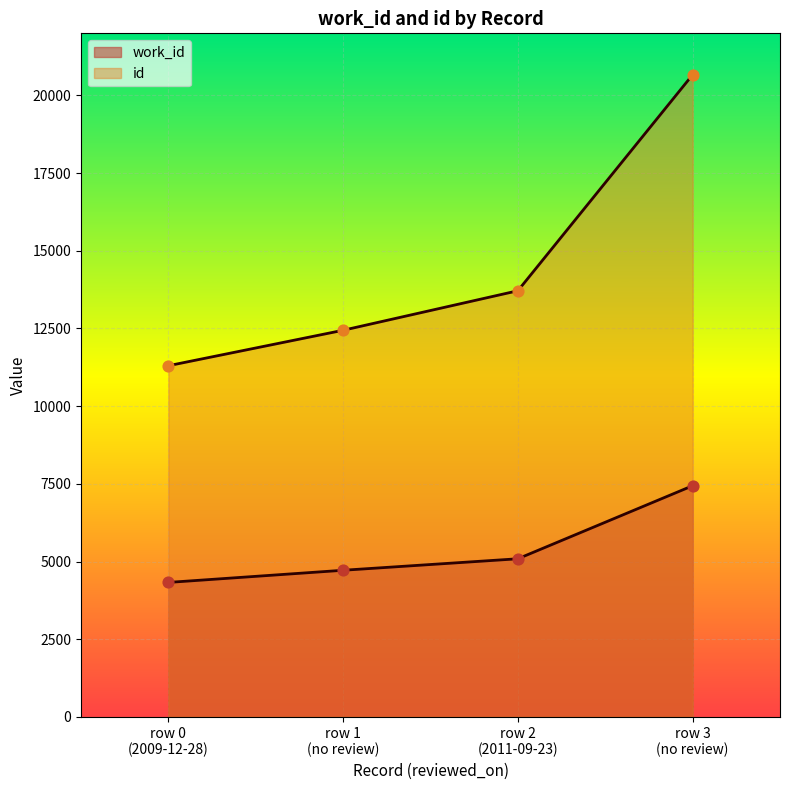

What is the total value across all series at row 2 (2011-09-23)?

18803